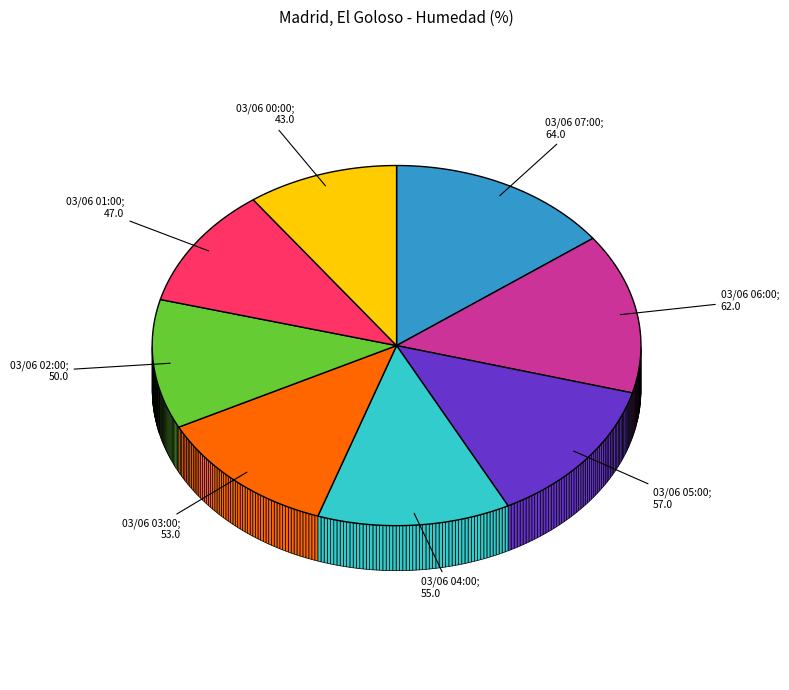

To the nearest percent, what portion does 03/06 02:00 represent?

12%